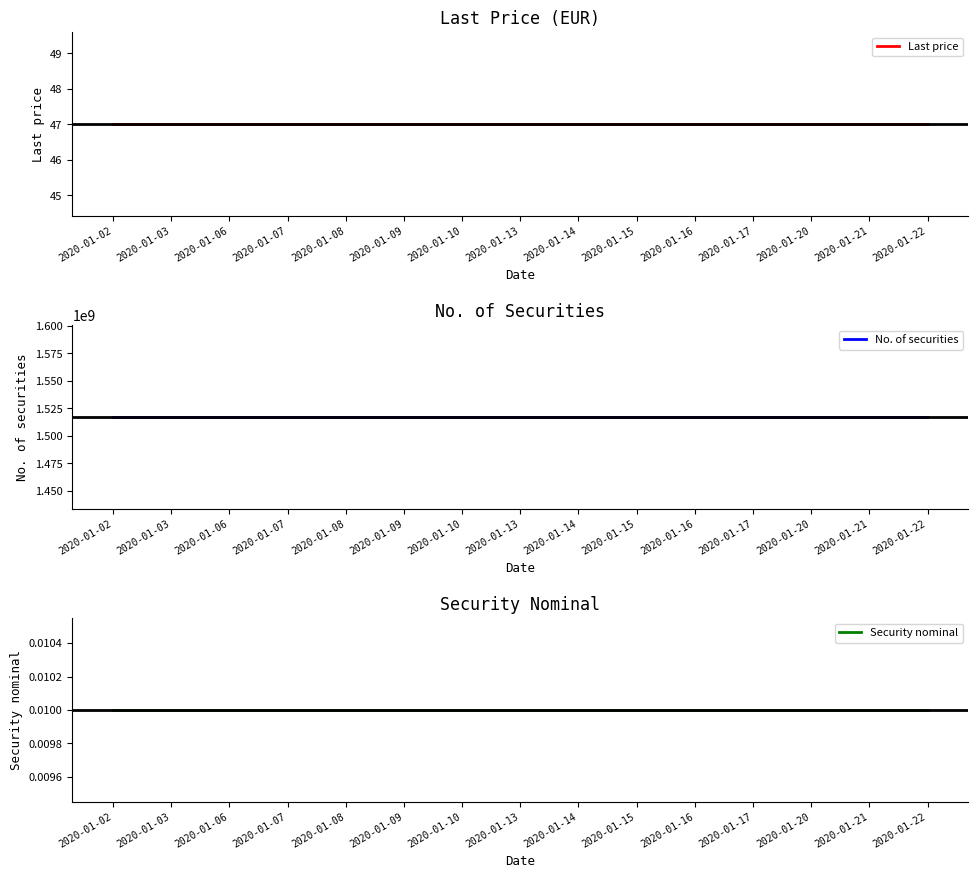

Read the Last price value at 2020-01-16.

47.0